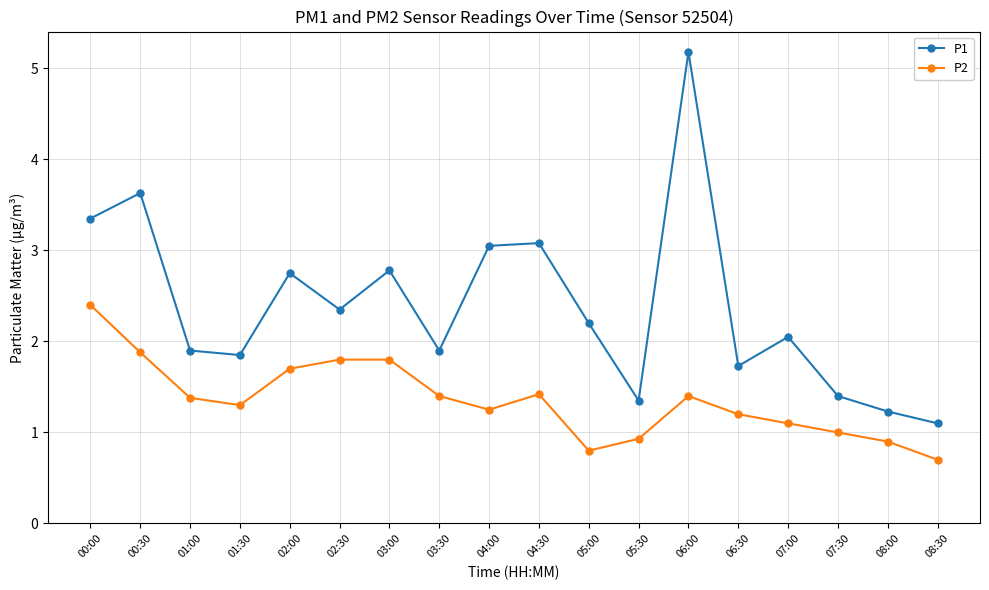

True or false: P2 and P1 cross at least once.

False